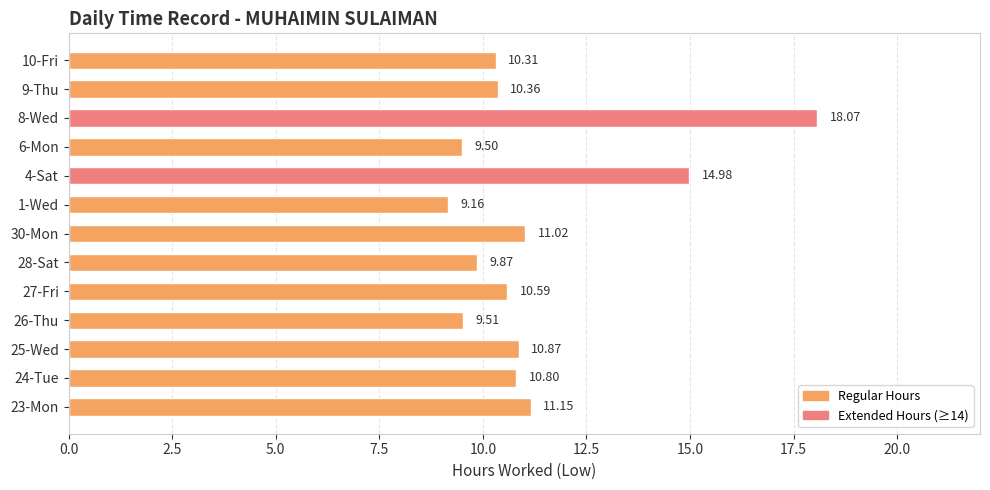

Are the bars grouped side by side (vs. stacked)?

No